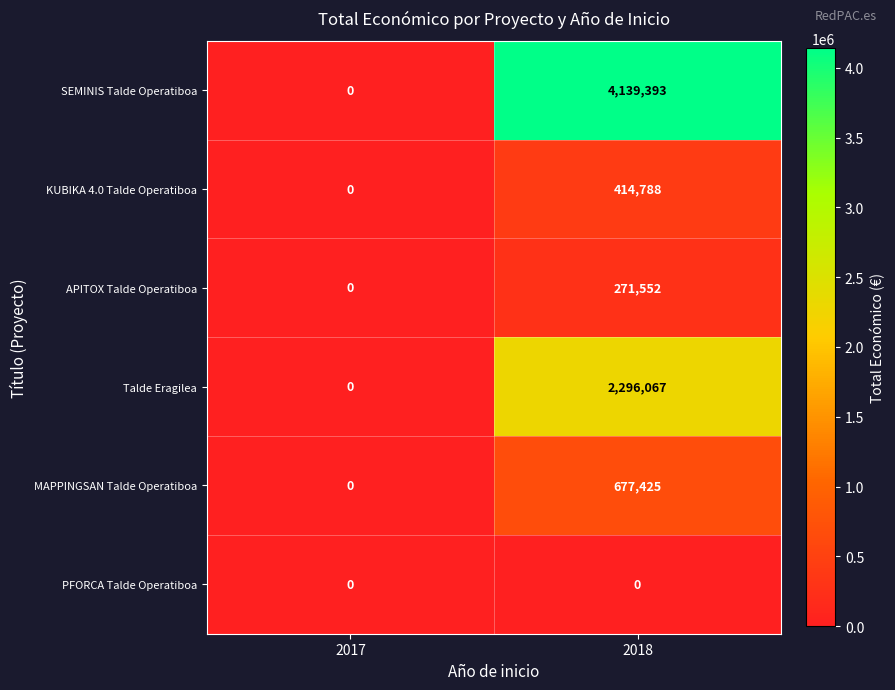

What is the average value of the APITOX Talde Operatiboa series?

135776